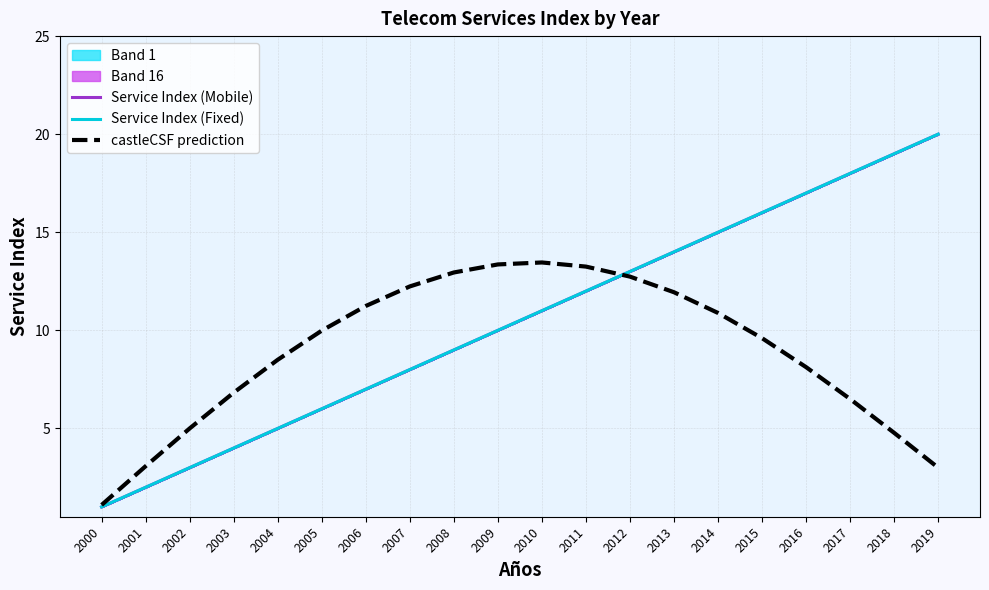

Between 2013 and 2014, which is larger?

2014